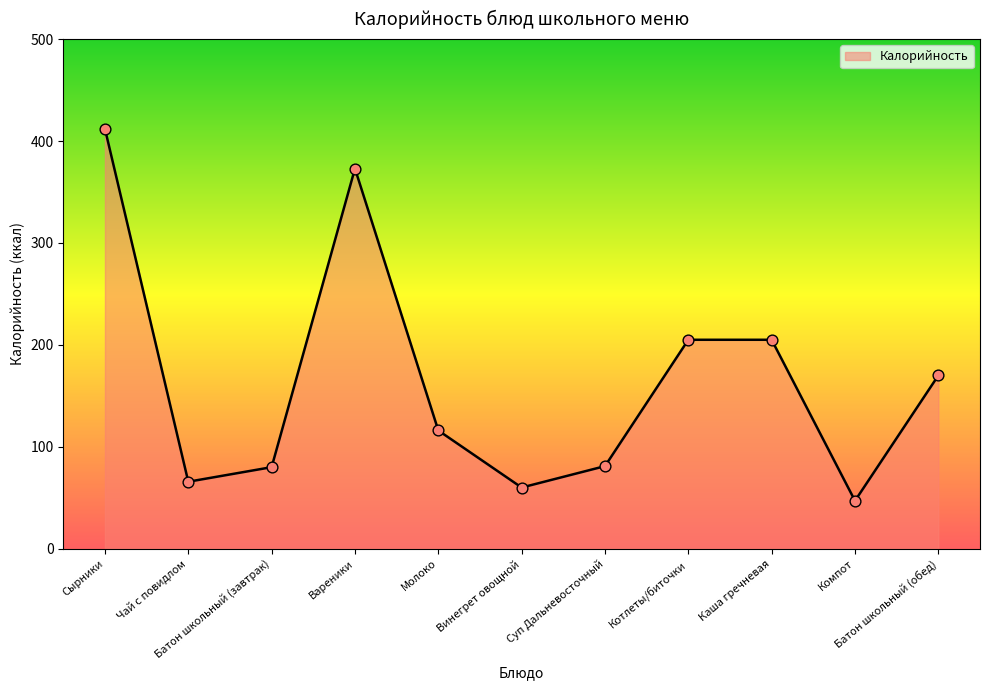

Approximately how many times larger is the value at Котлеты/биточки compared to Батон школьный (завтрак)?

2.6